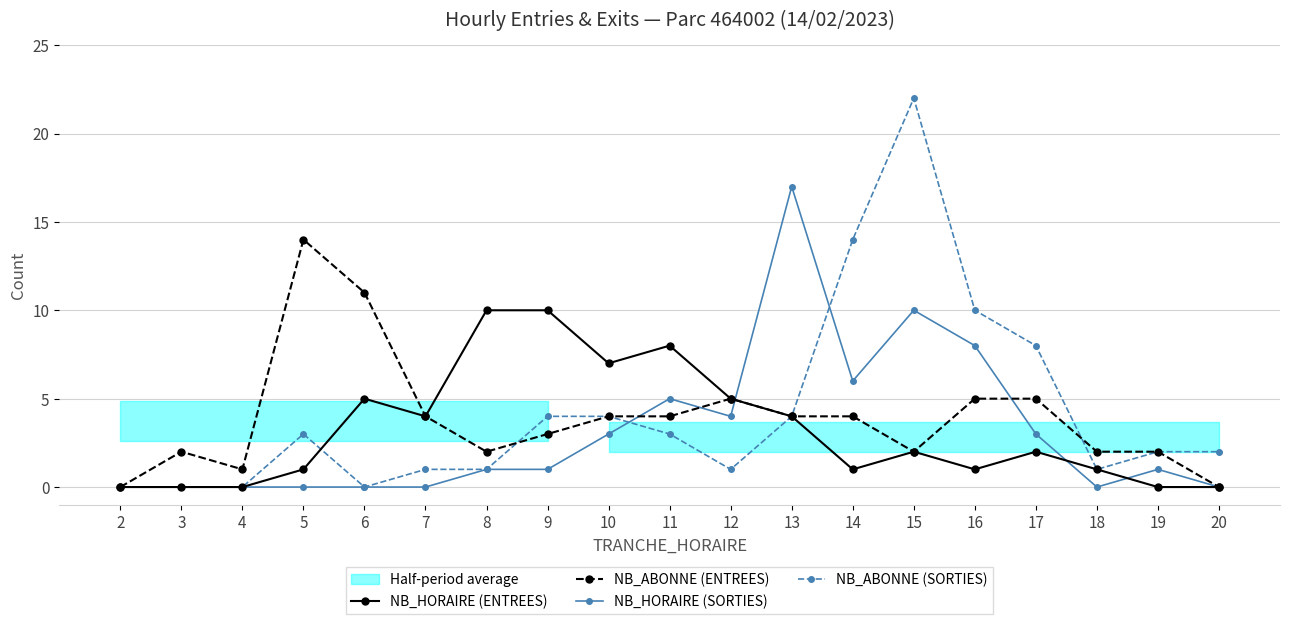

What is the difference between the highest and lowest values at 18?

2